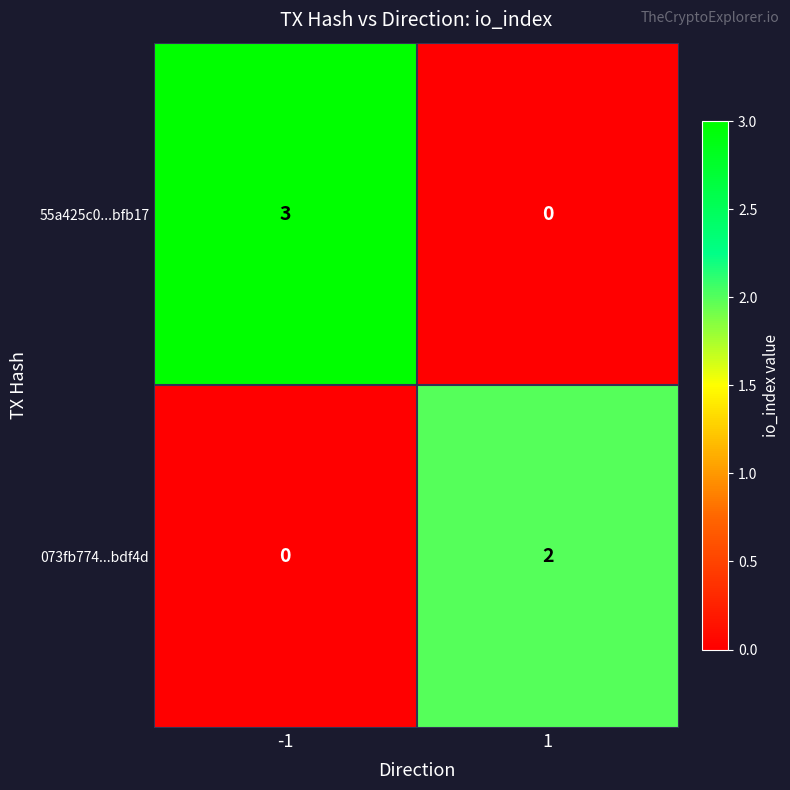

List the labels in order of 55a425c0...bfb17 value, largest first.

-1, 1